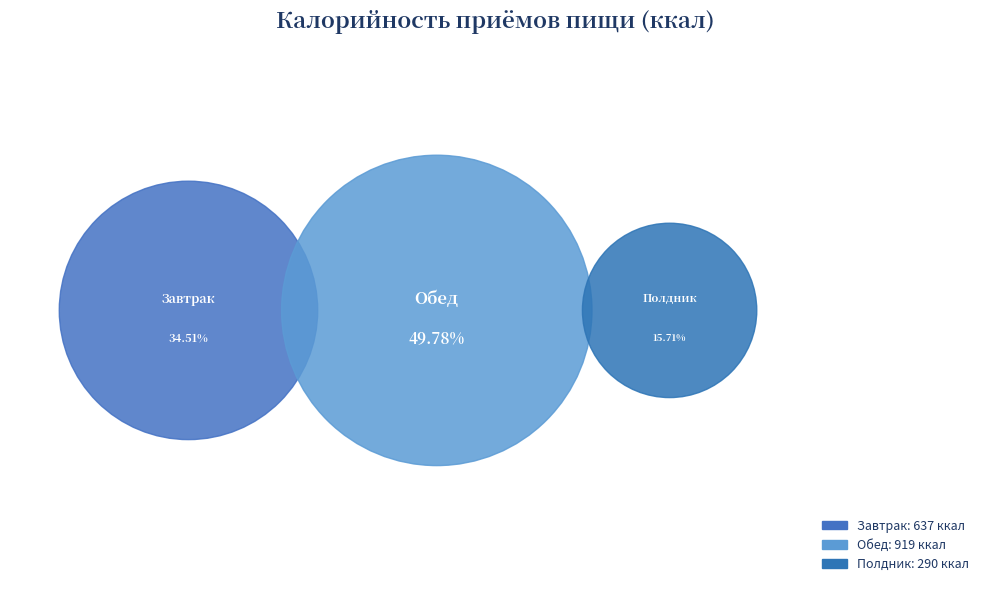

The Завтрак slice represents 35% of the pie. True or false?

True